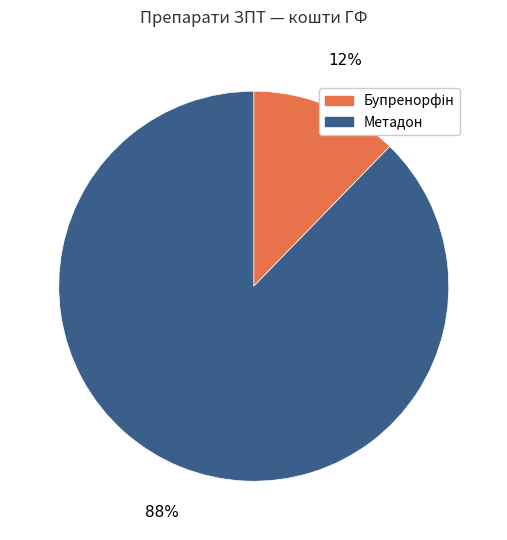

Which category has the biggest portion of the pie?

Метадон